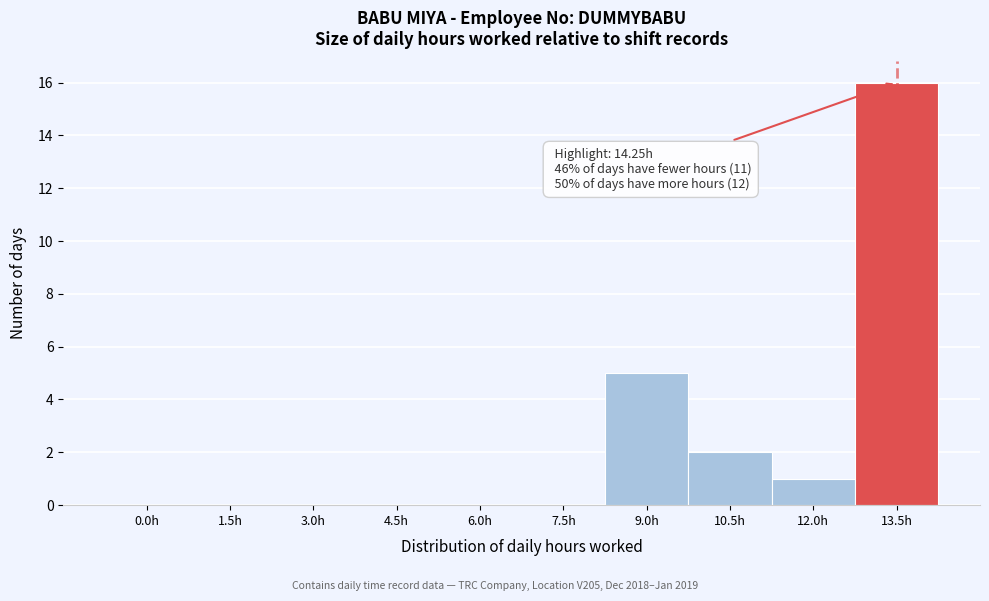

Reading left to right, transcribe all the data shown in this chart.

0.0h=0	1.5h=0	3.0h=0	4.5h=0	6.0h=0	7.5h=0	9.0h=5	10.5h=2	12.0h=1	13.5h=16